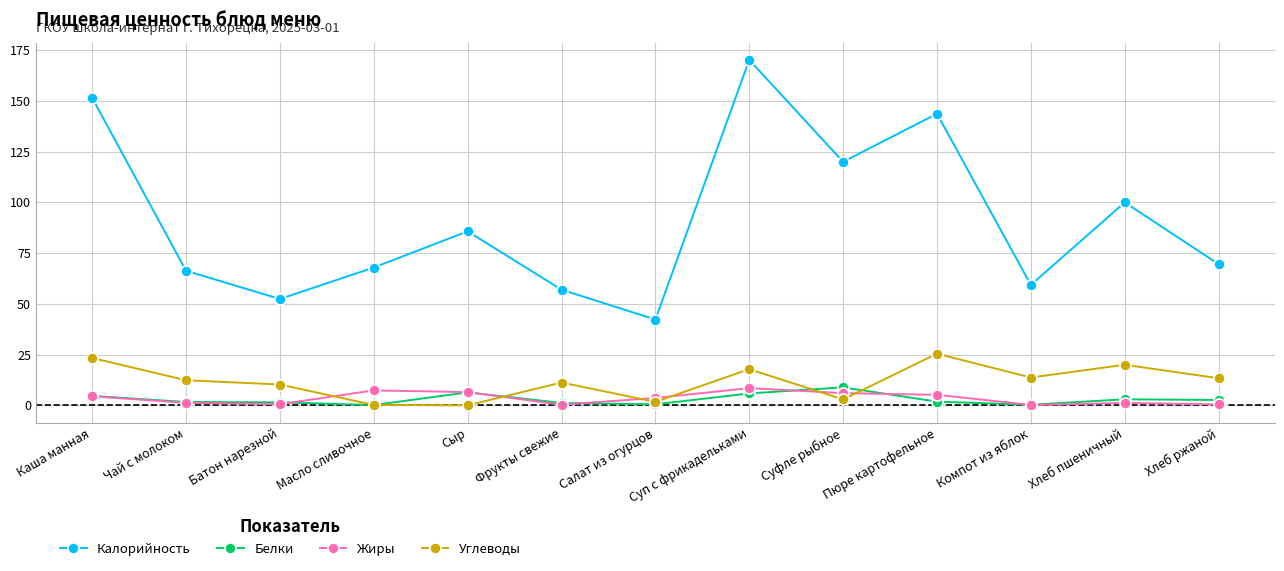

What position from the right is Каша манная?

13